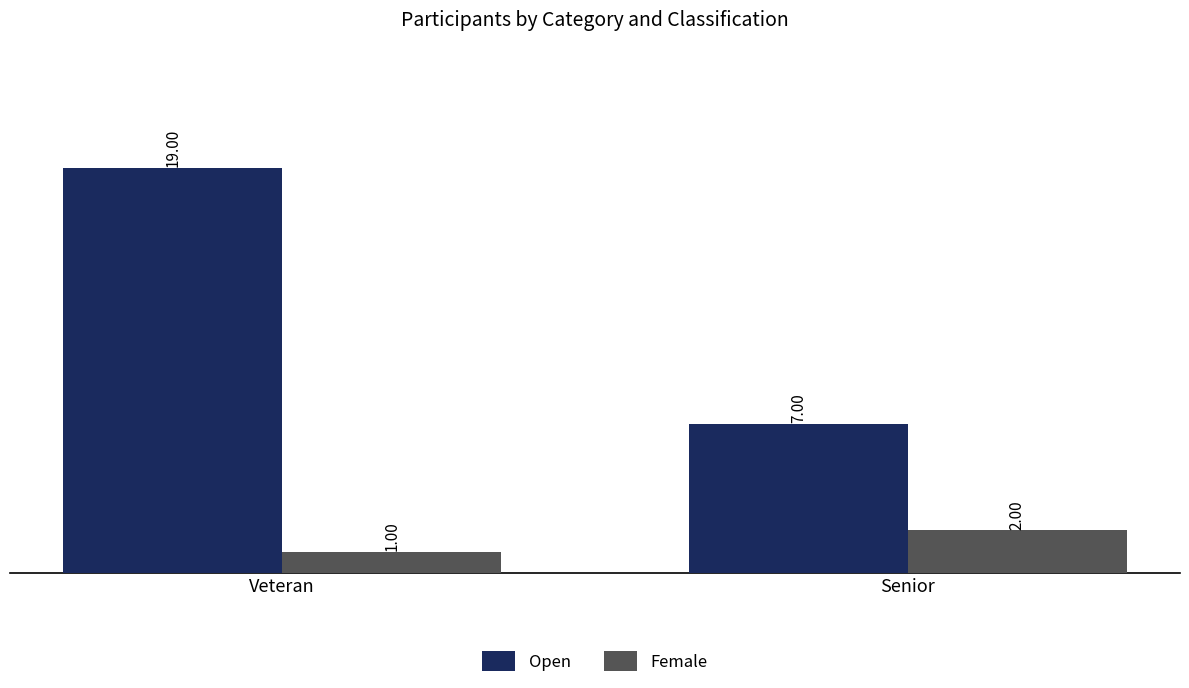

How many bars are there in each group?

2